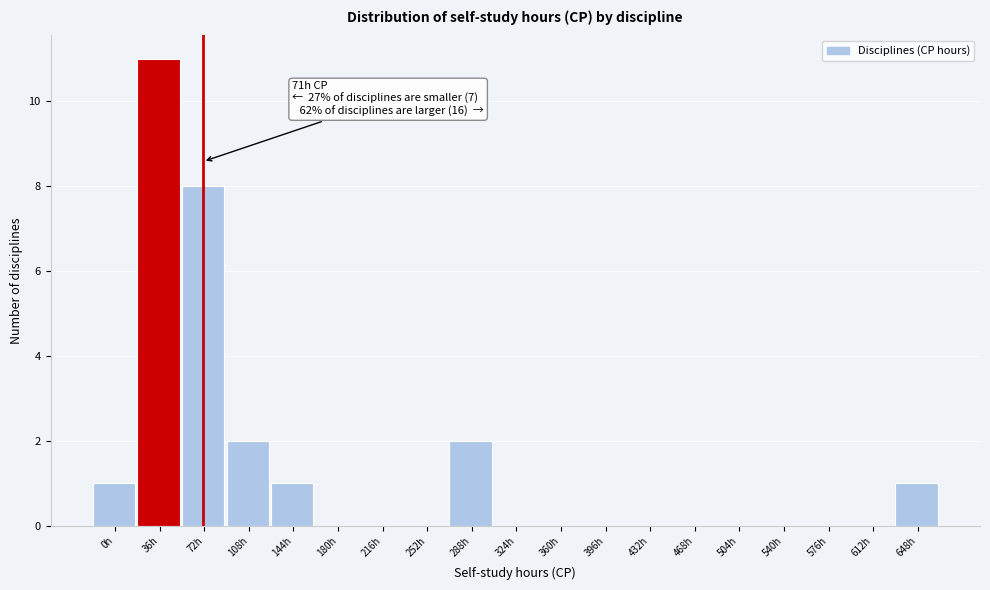

Reading left to right, what are all the values shown in this chart?

0h=1	36h=11	72h=8	108h=2	144h=1	180h=0	216h=0	252h=0	288h=2	324h=0	360h=0	396h=0	432h=0	468h=0	504h=0	540h=0	576h=0	612h=0	648h=1